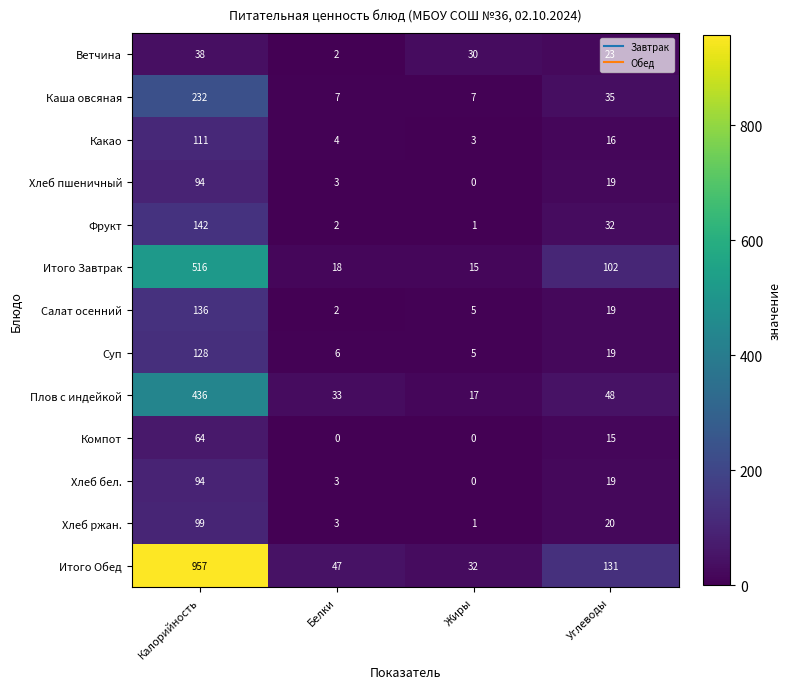

Between Калорийность and Жиры, which series saw the biggest shift?

Итого Обед